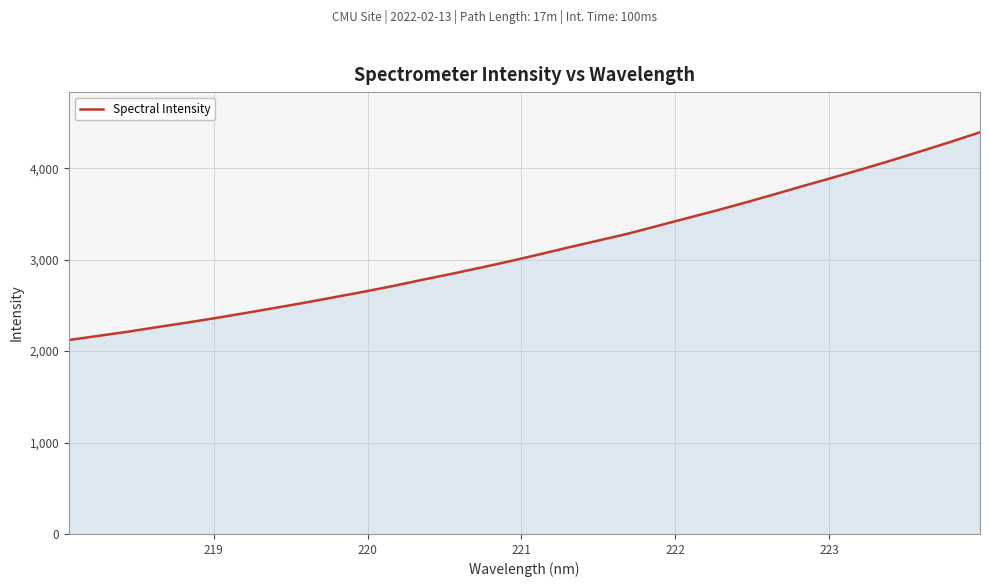

What is the difference between the maximum and minimum values?

2271.5